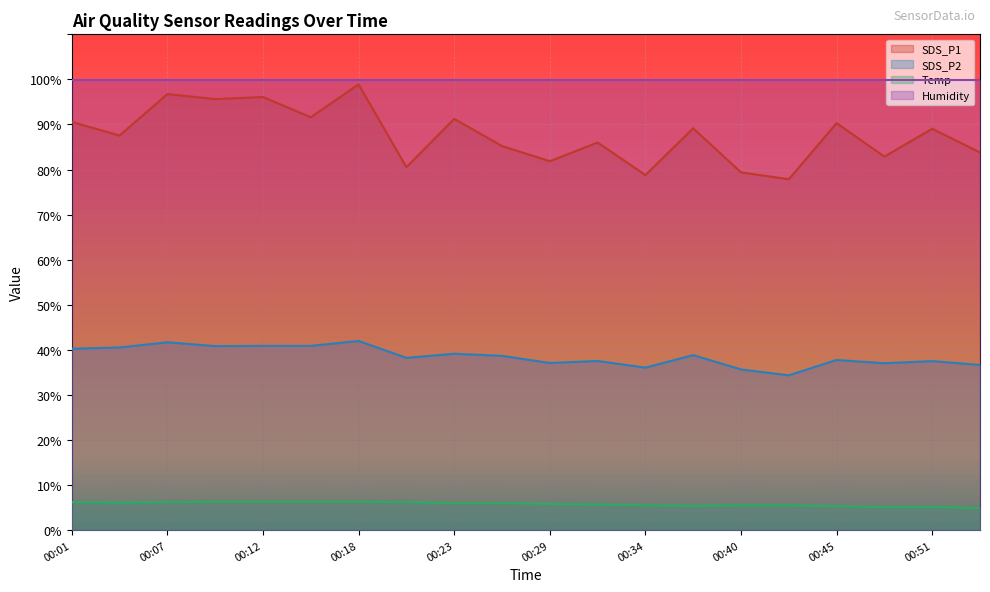

Count the number of categories in the chart.

20